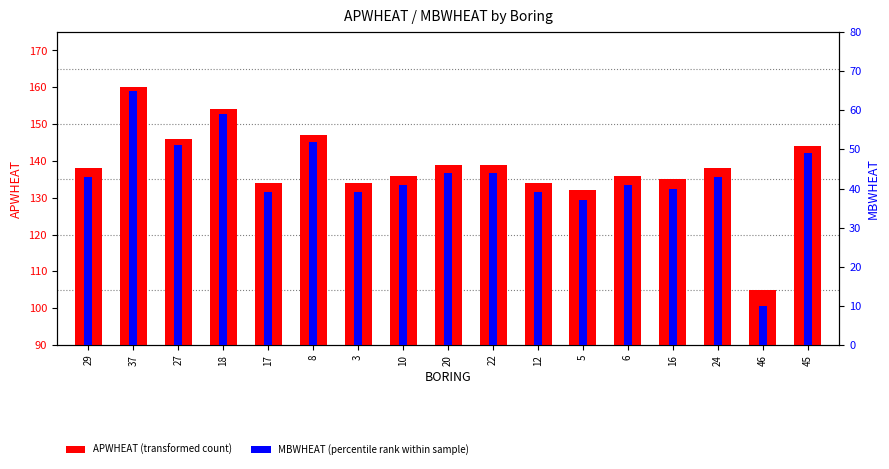

Between 46 and 29, which is larger?

29